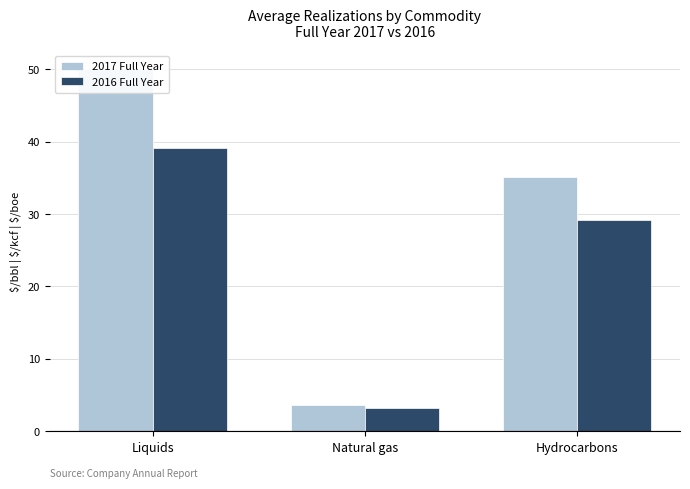

What are all the series names shown in the legend?

2017 Full Year, 2016 Full Year